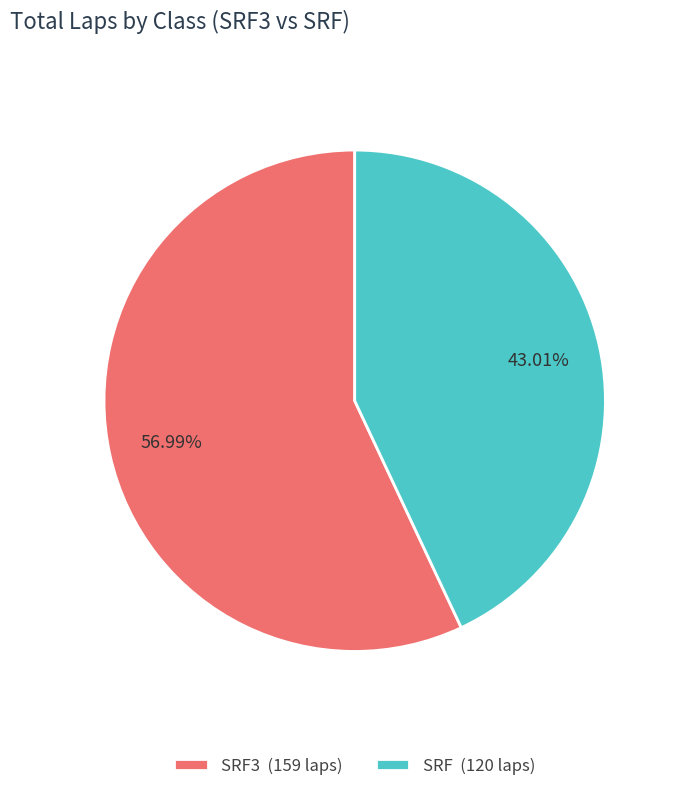

To the nearest percent, what is the difference between the largest and smallest slice percentages?

14%